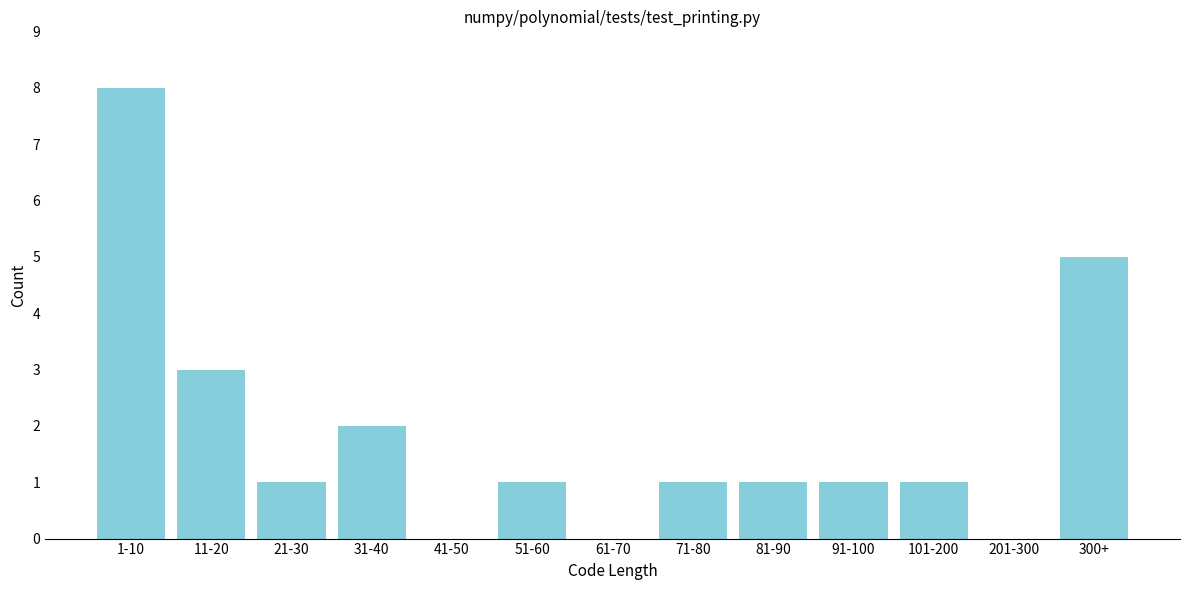

Reading right to left, list all the values displayed in this chart.

300+=5	201-300=0	101-200=1	91-100=1	81-90=1	71-80=1	61-70=0	51-60=1	41-50=0	31-40=2	21-30=1	11-20=3	1-10=8